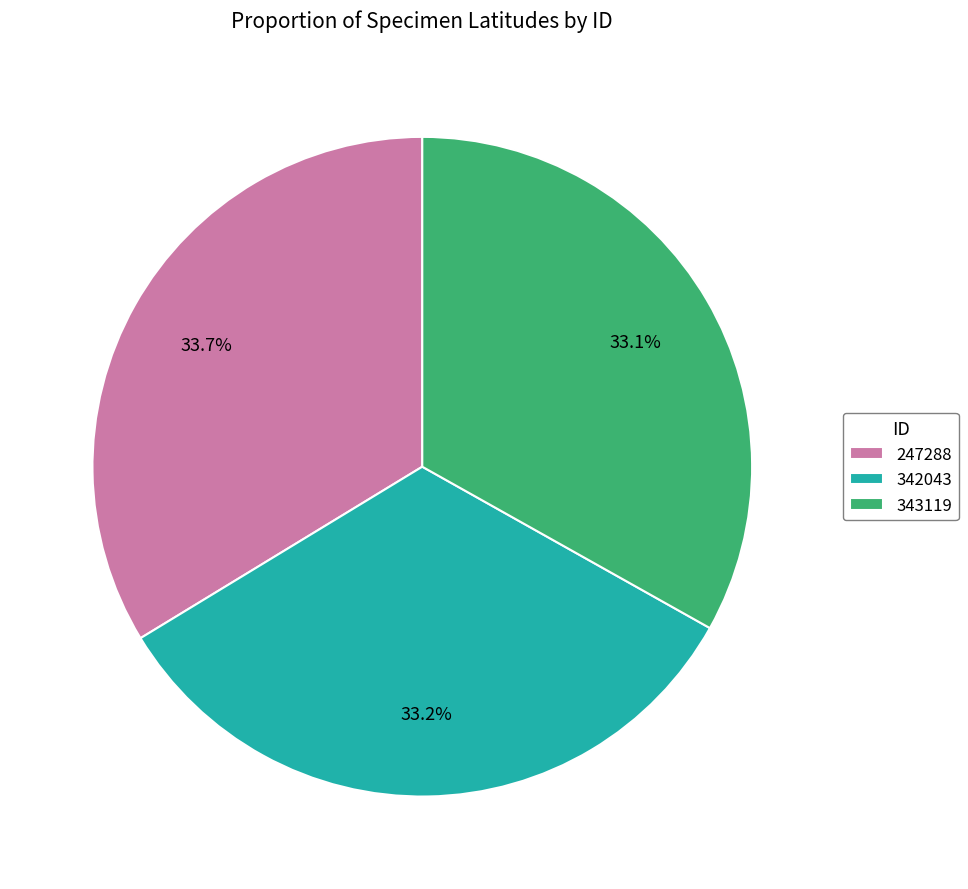

Between 247288 and 342043, which is larger?

247288